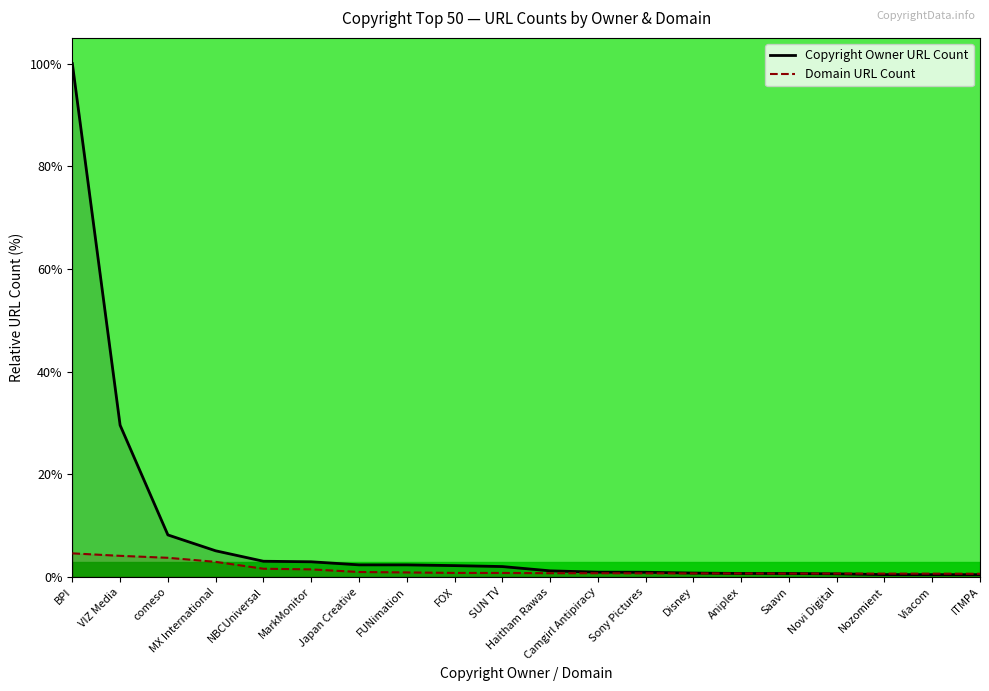

At which category does the chart reach its peak across all series?

BPI